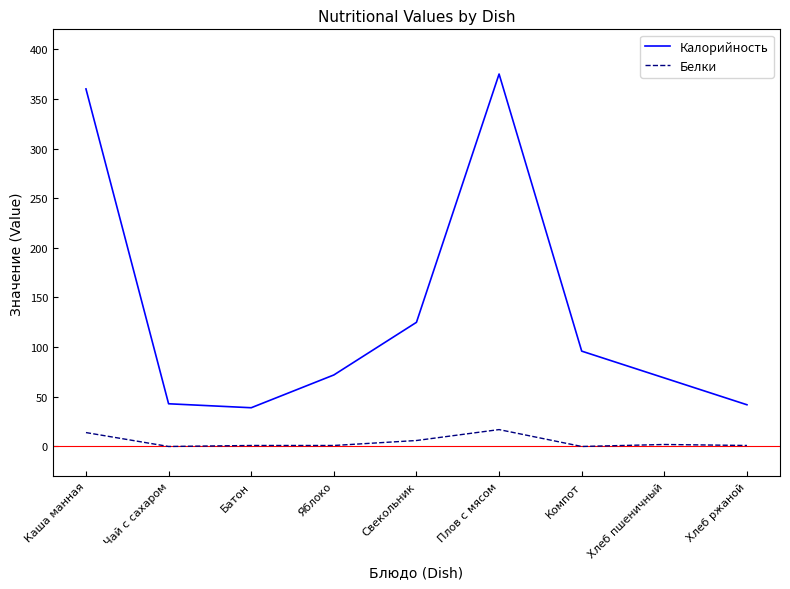

At which label is Белки closest to 8?

Свекольник